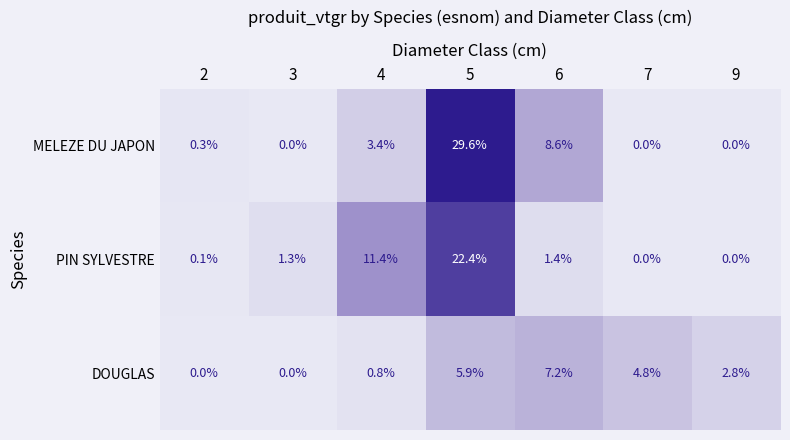

At which category does the chart reach its peak across all series?

5